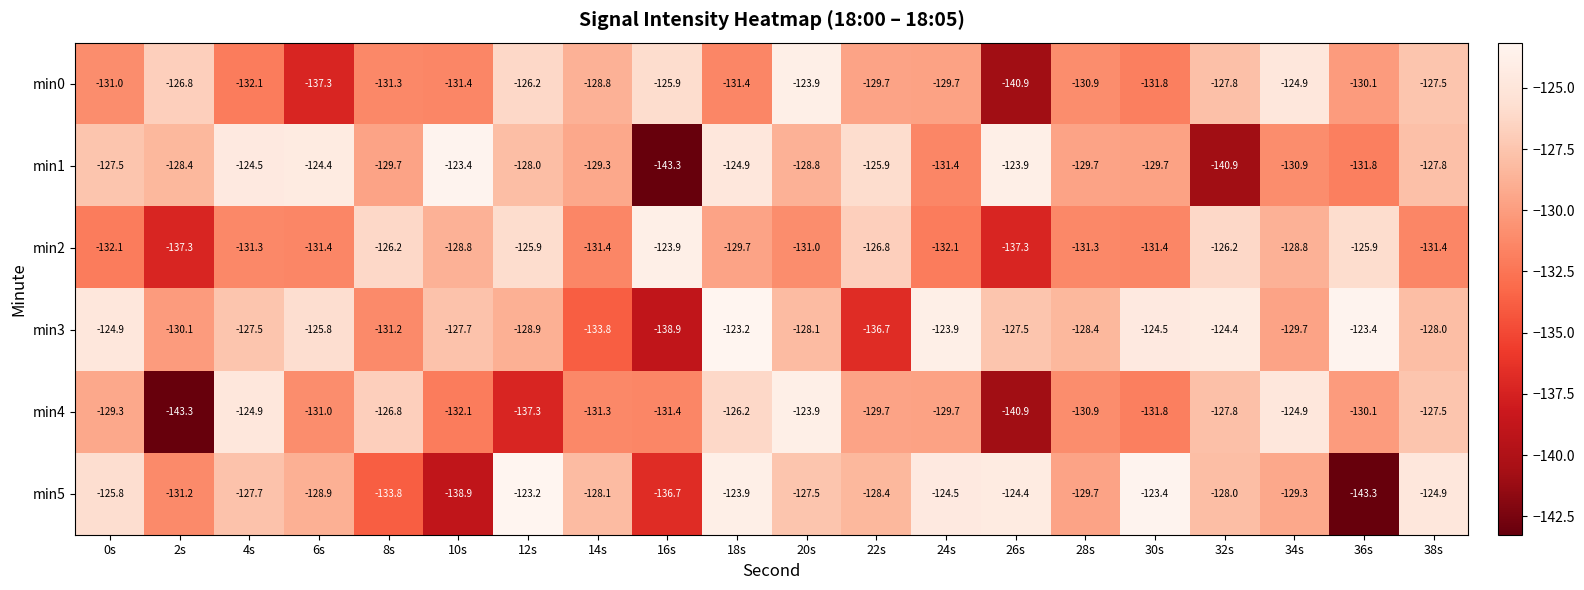

The min0 series shows -47.1 at 28s. True or false?

False